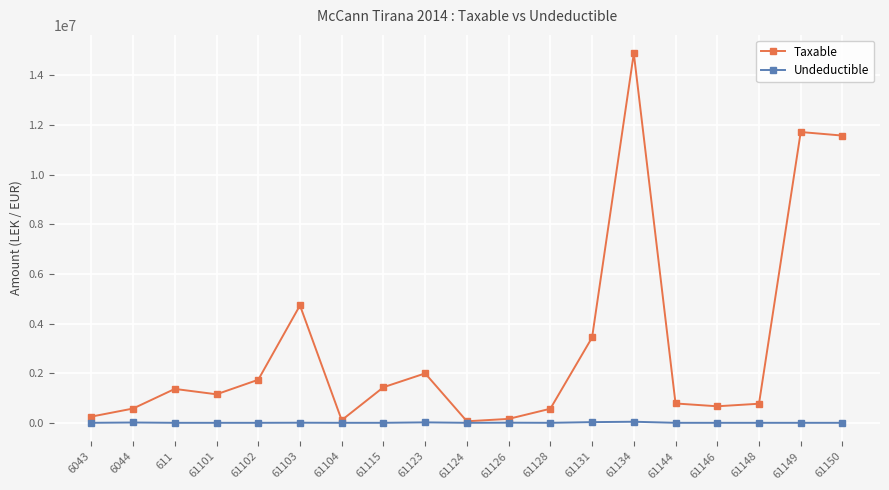

How many values in the Undeductible series exceed 0?

7